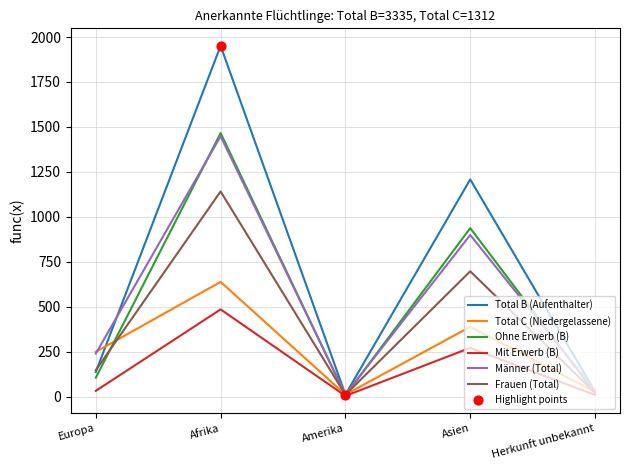

What is the total value across all series at Amerika?

55